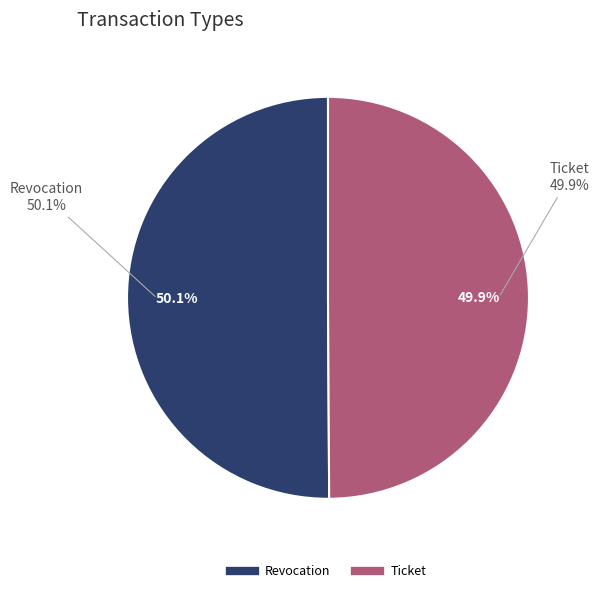

To the nearest percent, what portion does Revocation represent?

50%